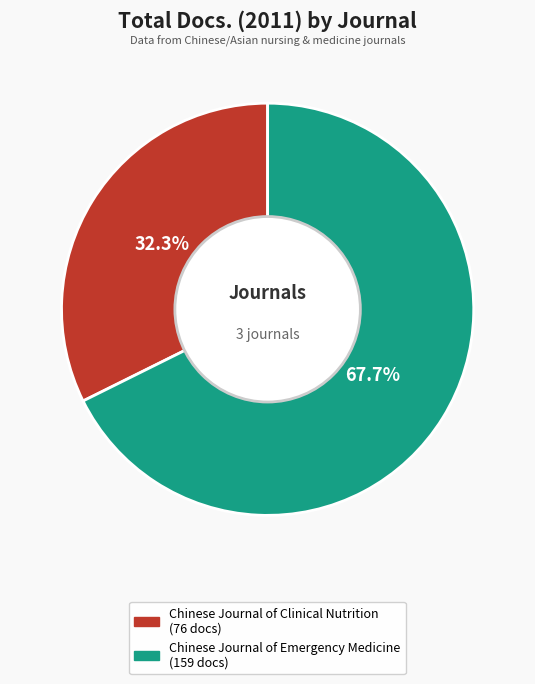

To the nearest percent, what is the difference between the largest and smallest slice percentages?

35%